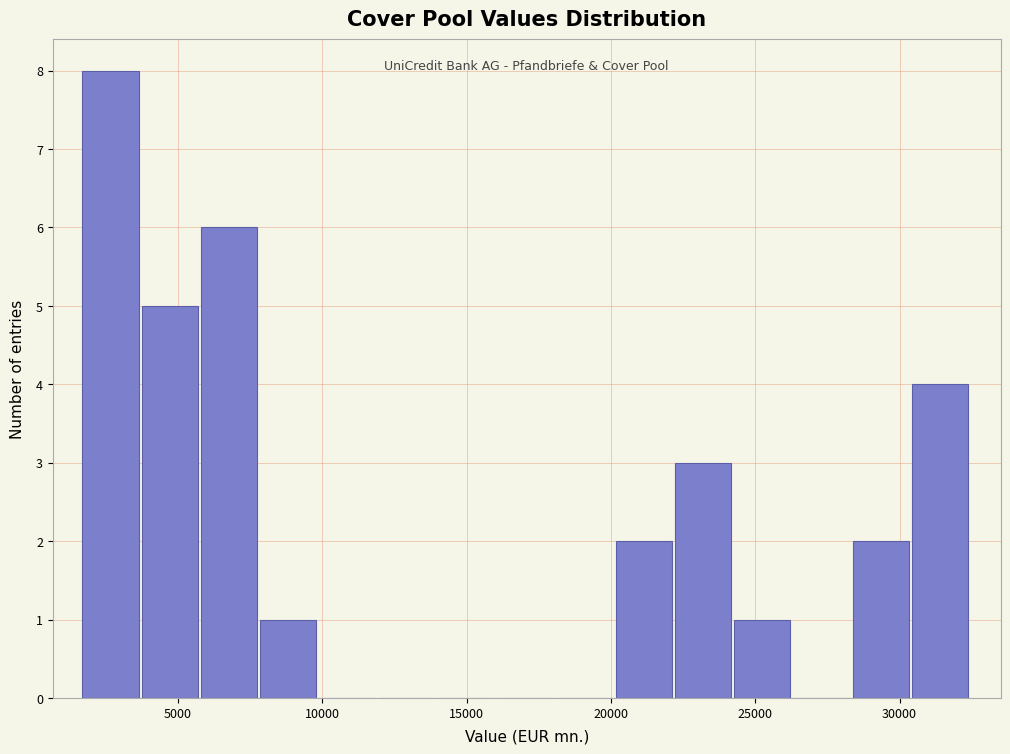

How tall is the bar that spans 28500 to 30500 on the x-axis? Neither the bar edges nor the heights are printed on the chart, so give them approximately, as read against the axes.

2